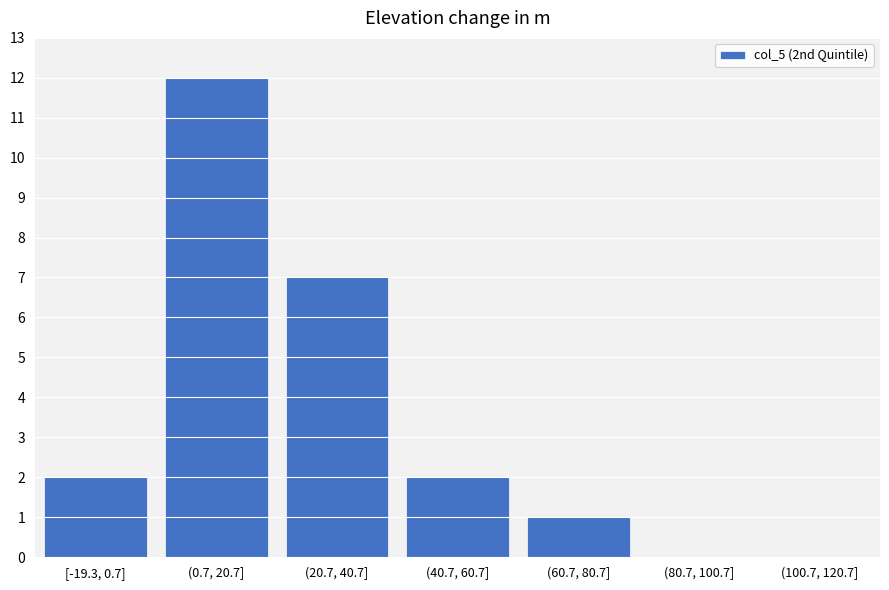

Reading left to right, extract all data points from this chart.

[-19.3, 0.7]=2	(0.7, 20.7]=12	(20.7, 40.7]=7	(40.7, 60.7]=2	(60.7, 80.7]=1	(80.7, 100.7]=0	(100.7, 120.7]=0